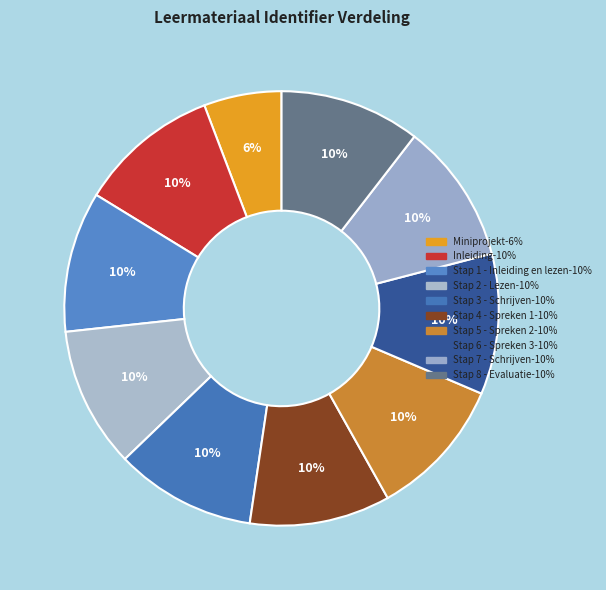

Does Stap 7 - Schrijven account for over 50% of the chart?

No